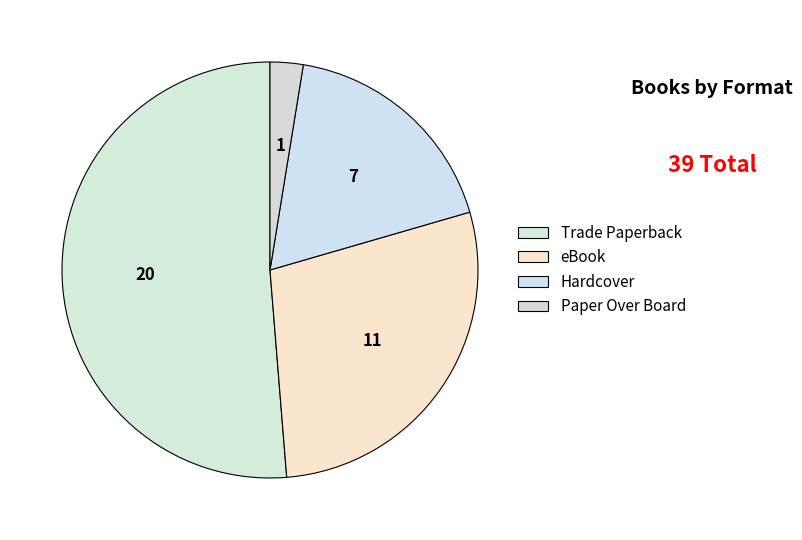

How many slices are in this pie chart?

4